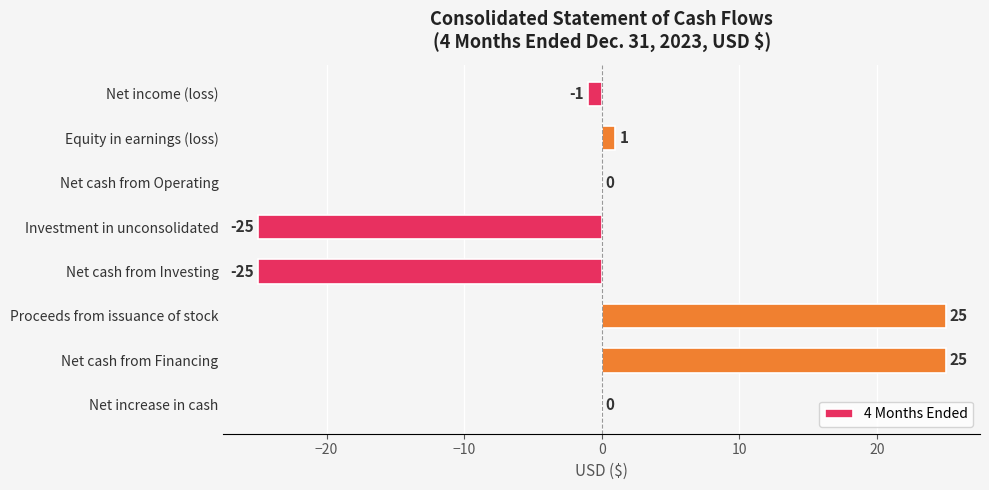

What is the maximum value shown in the chart?

25